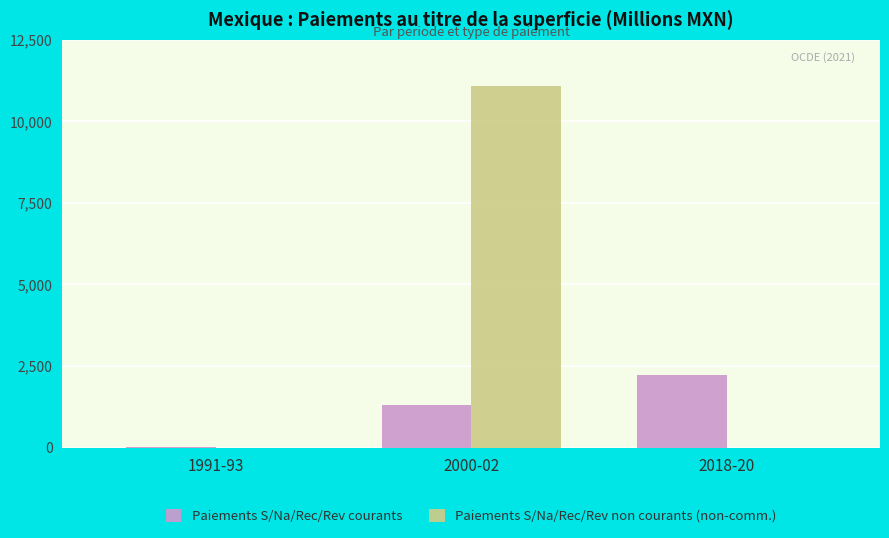

What are all the series names shown in the legend?

Paiements S/Na/Rec/Rev courants, Paiements S/Na/Rec/Rev non courants (non-comm.)